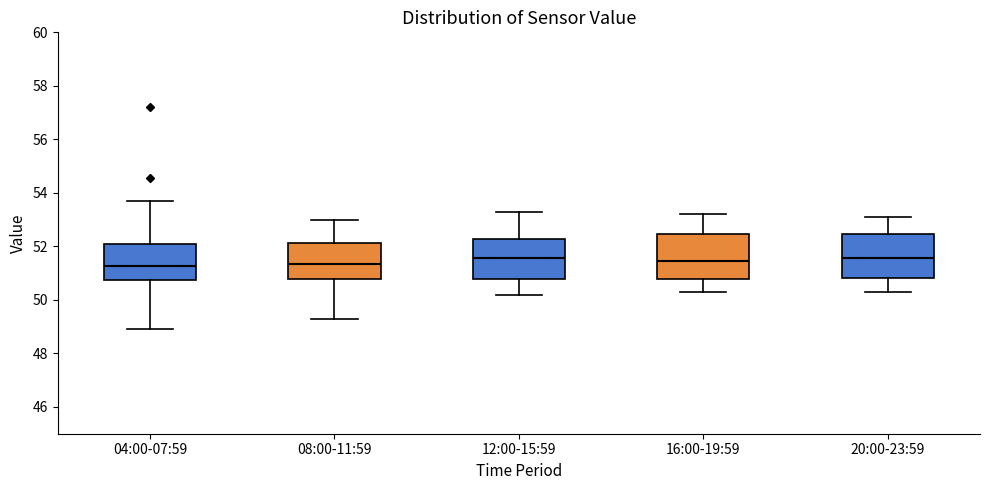

Where is the upper edge of the box for 08:00-11:59 on the y-axis? The values are not printed on the chart, so give them approximately, as read against the axis.

52.2